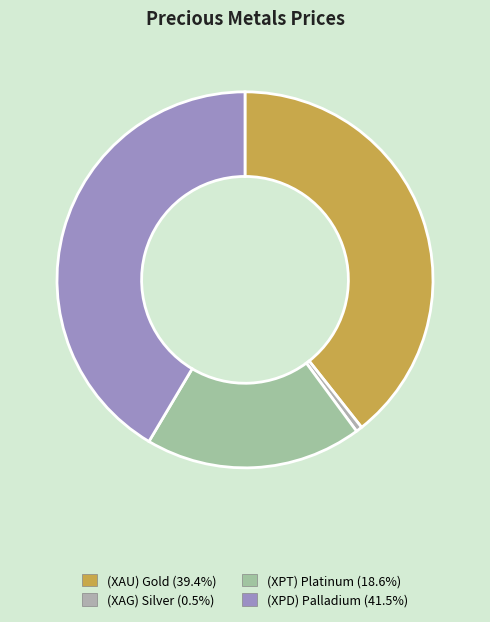

Is there any slice that represents more than half of the pie?

No